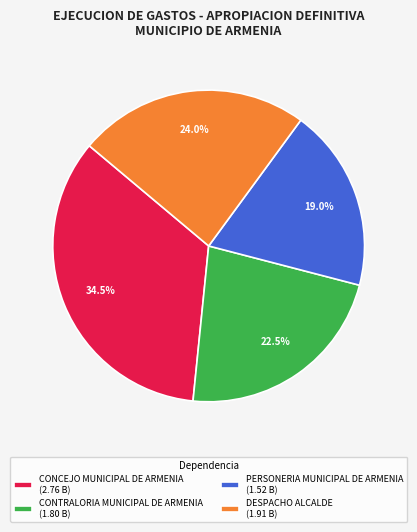

To the nearest percent, what is the difference between the largest and smallest slice percentages?

16%